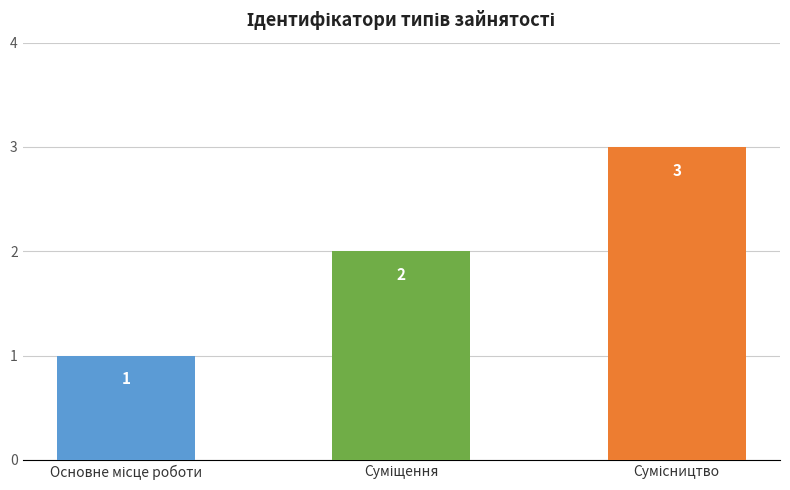

What is the value of the 1st bar from the left?

1